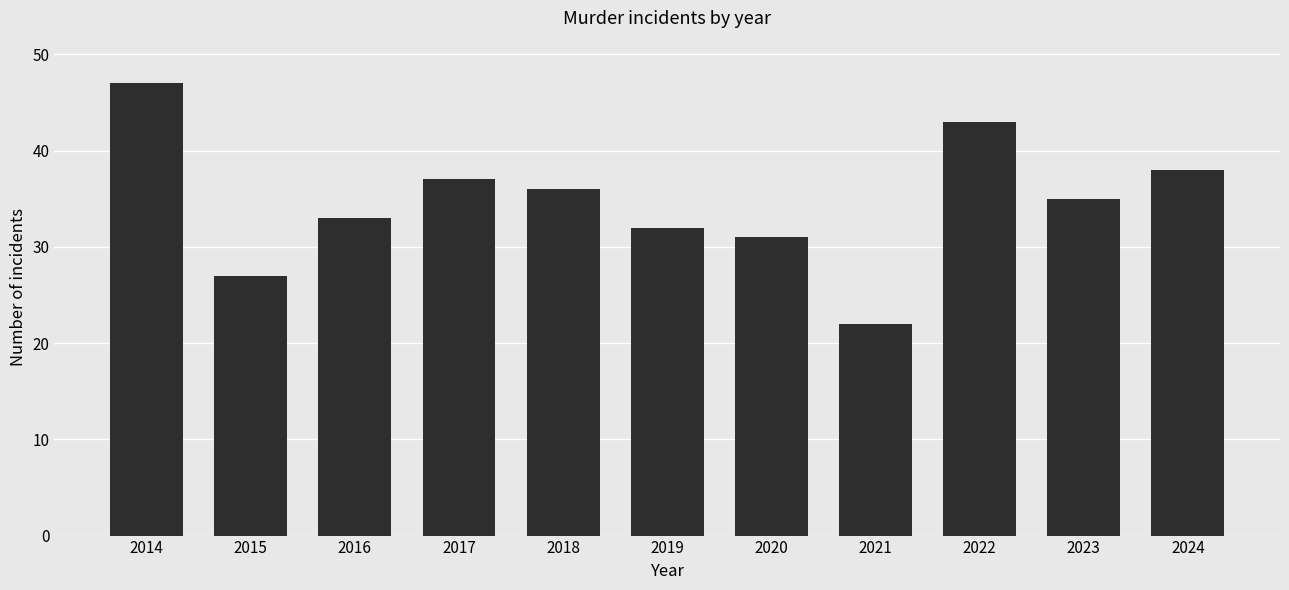

How many bars are there in total?

11